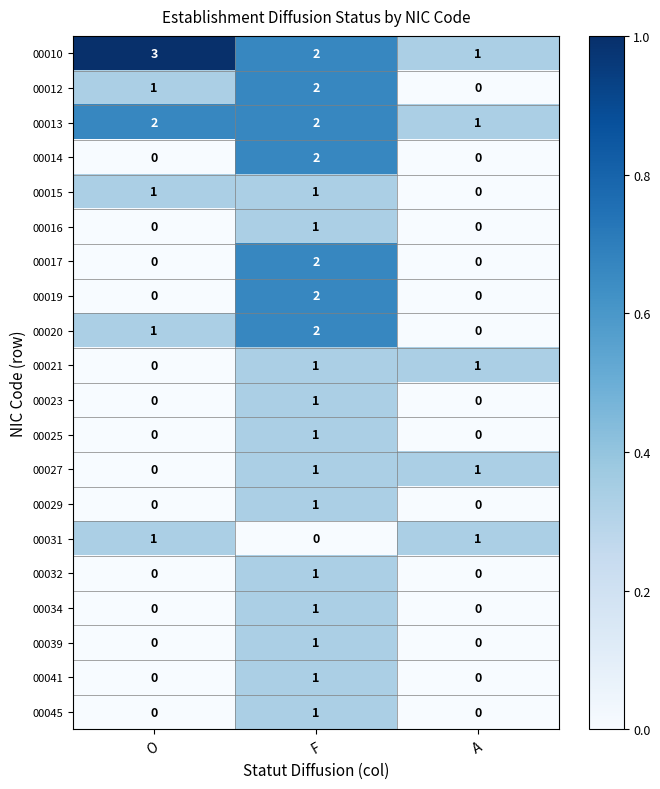

How many 00015 values are between 0 and 1?

3